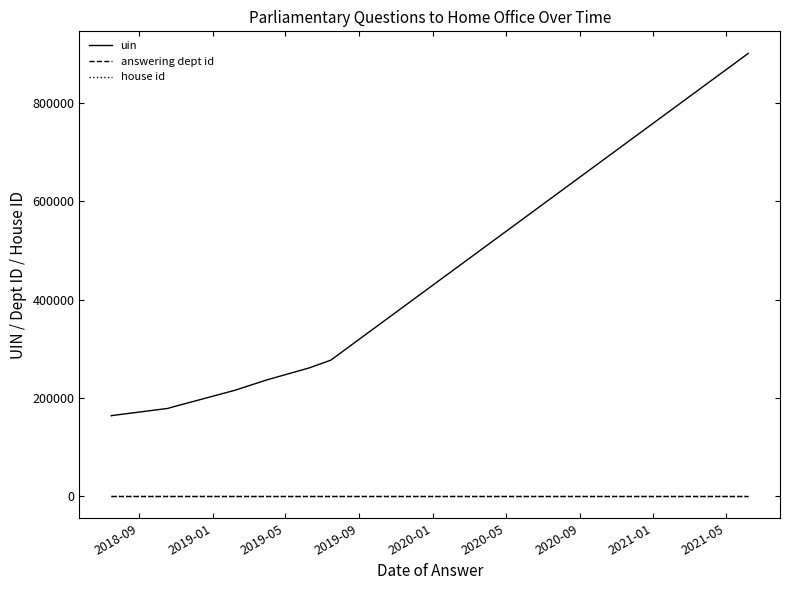

Which series has the largest range (max minus min)?

uin